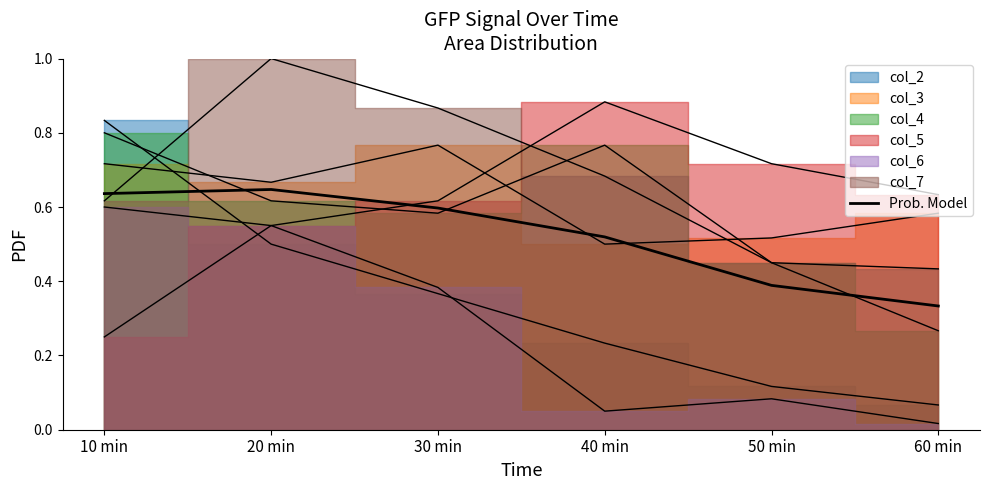

At which category does the data reach its first local peak?

20 min